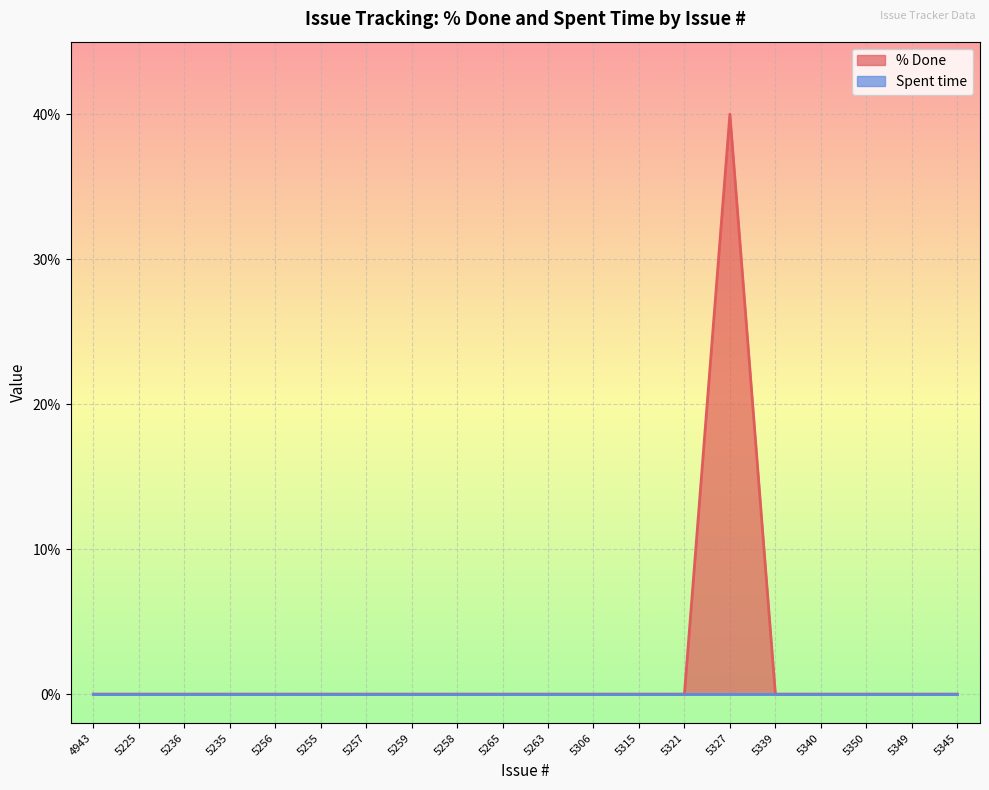

Which label corresponds to the largest value in the chart?

5327